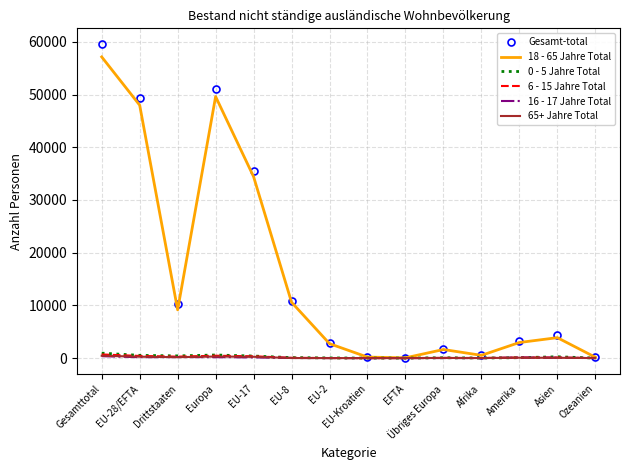

Where is 18 - 65 Jahre Total nearest to the value 28597?

EU-17